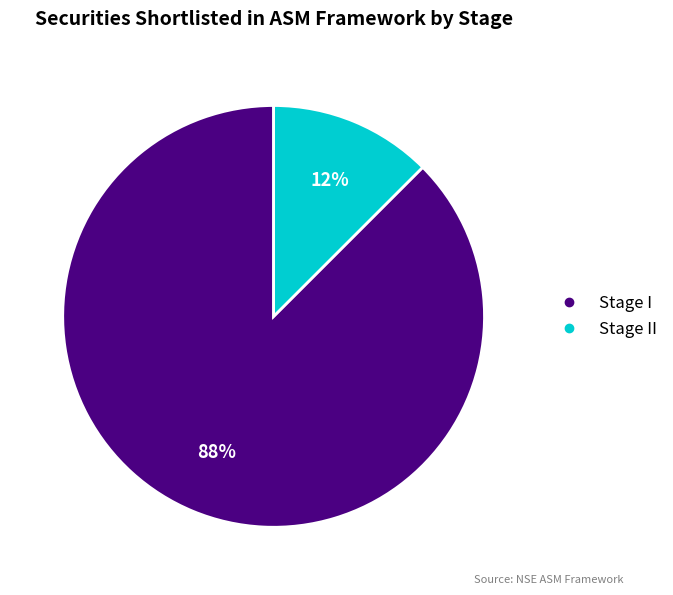

Is there a majority slice in this chart?

Yes